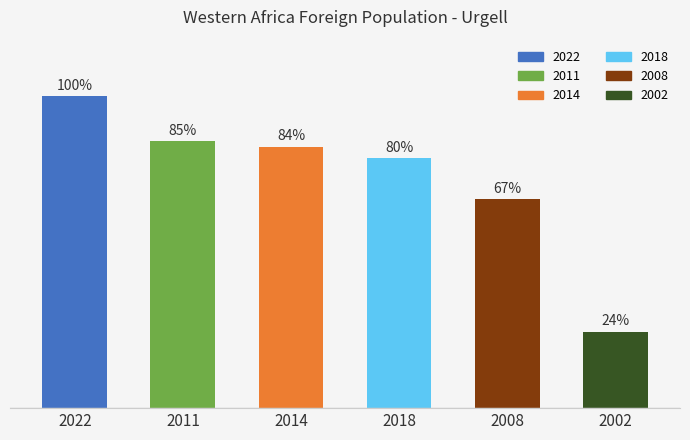

How many bars are there in total?

6